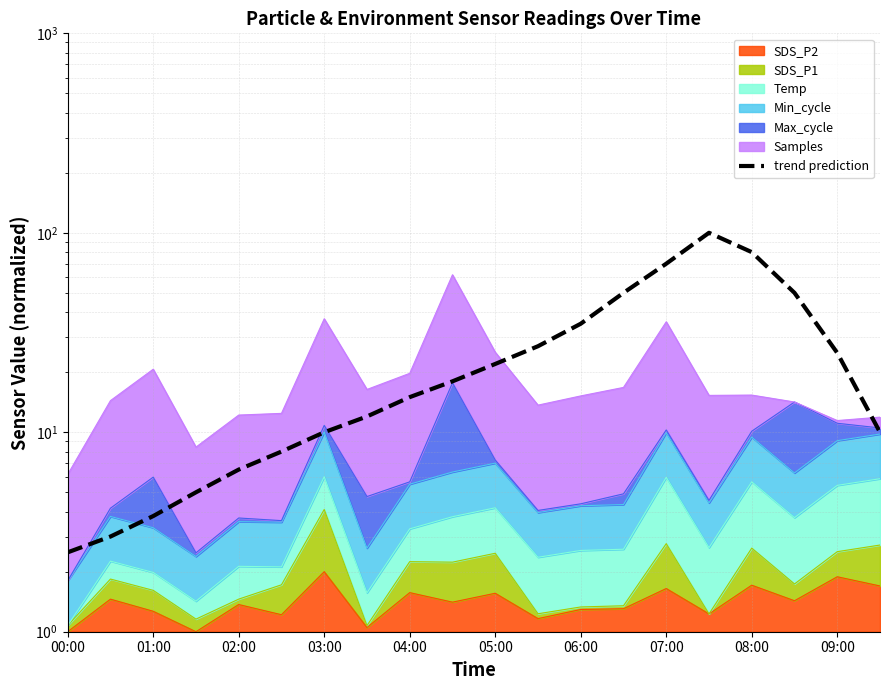

What position from the left is 01:00?

2